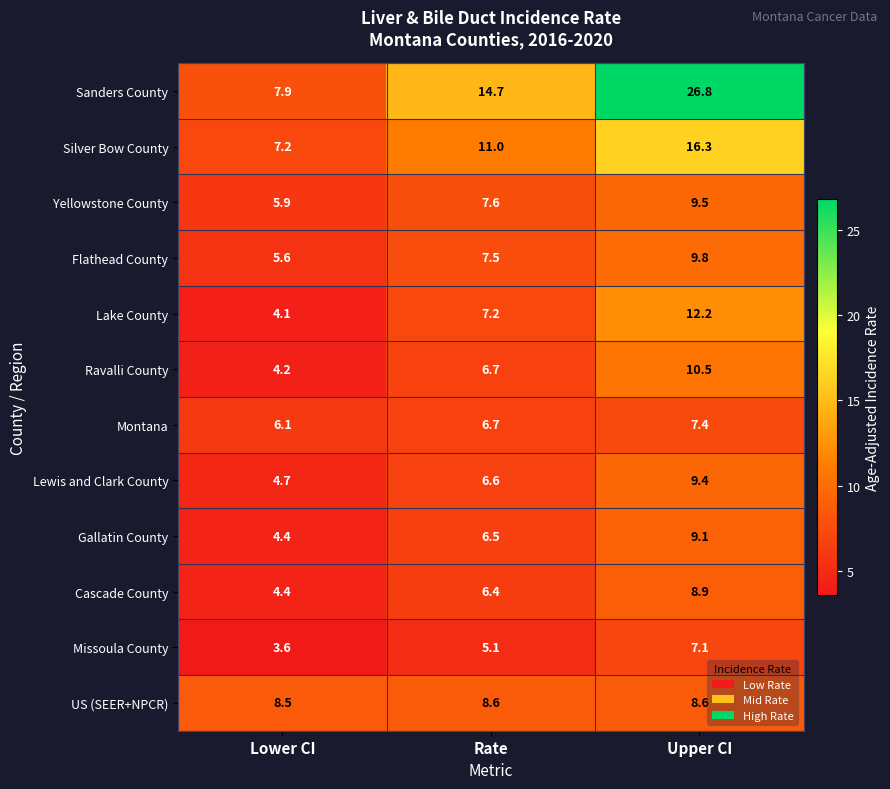

How many values in the Ravalli County series exceed 6?

2